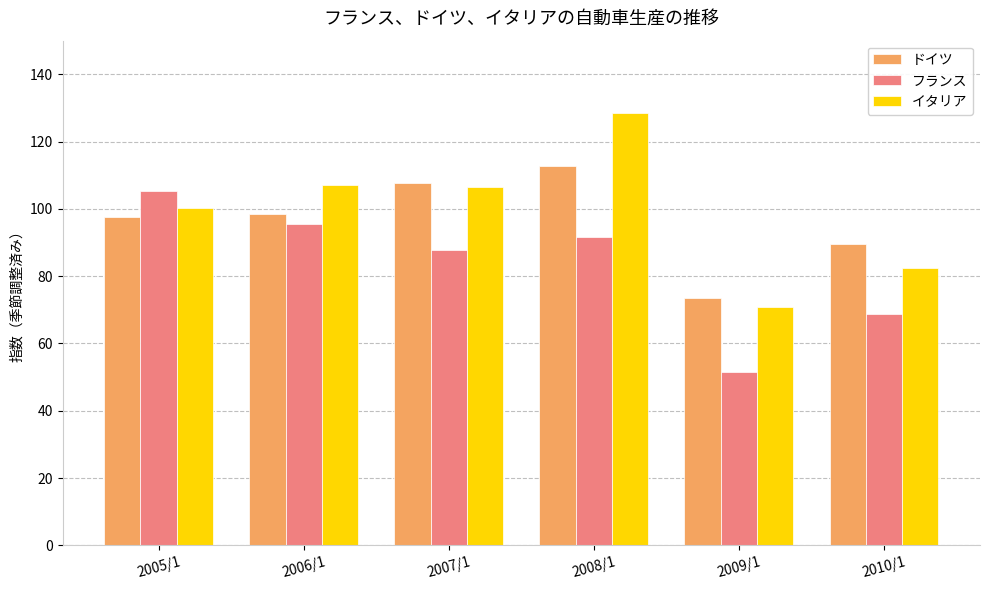

List the series in order of their peak value, highest first.

イタリア, ドイツ, フランス